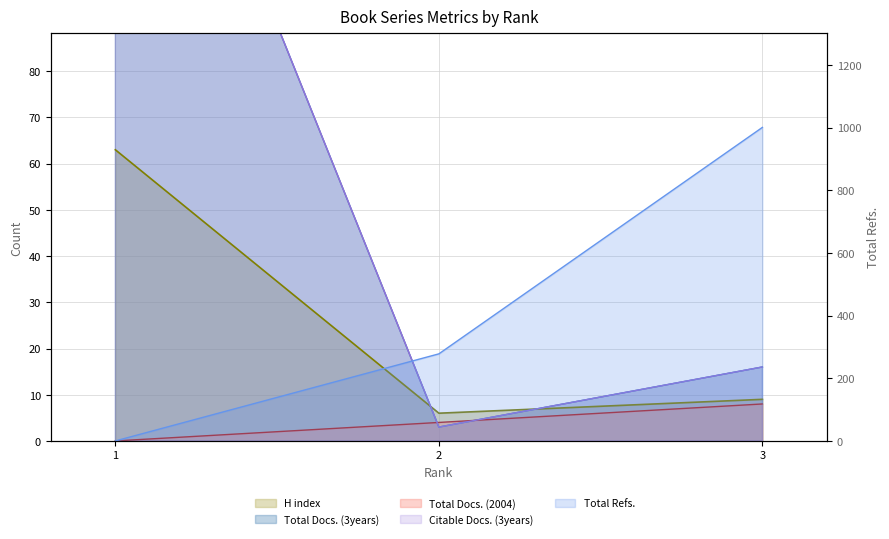

What is the maximum value shown in the chart?

1001